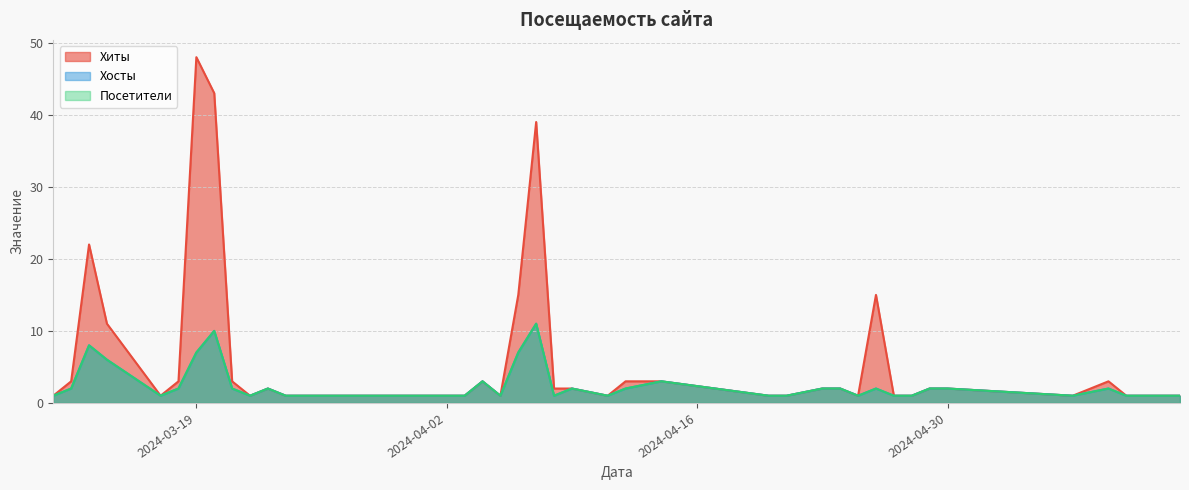

Does the chart have visible grid lines?

Yes